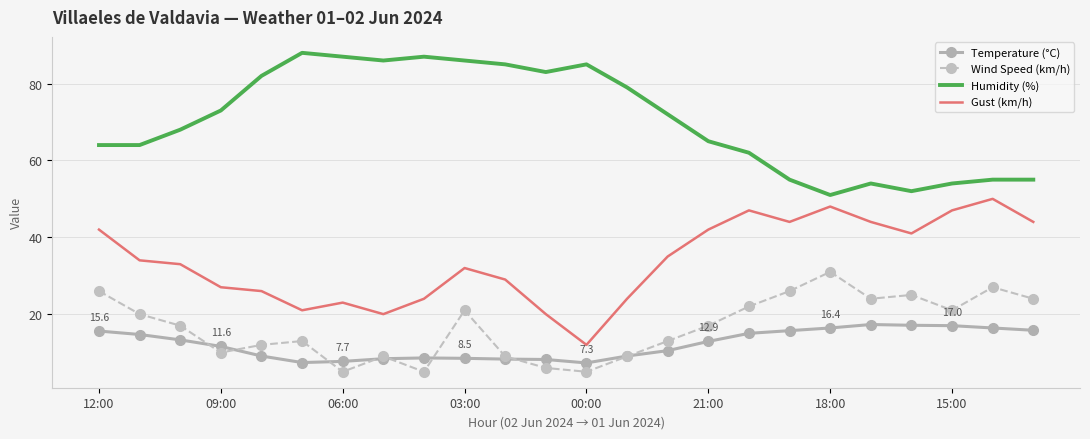

Rank the series by their maximum value, from lowest to highest.

Temperature (°C), Wind Speed (km/h), Gust (km/h), Humidity (%)